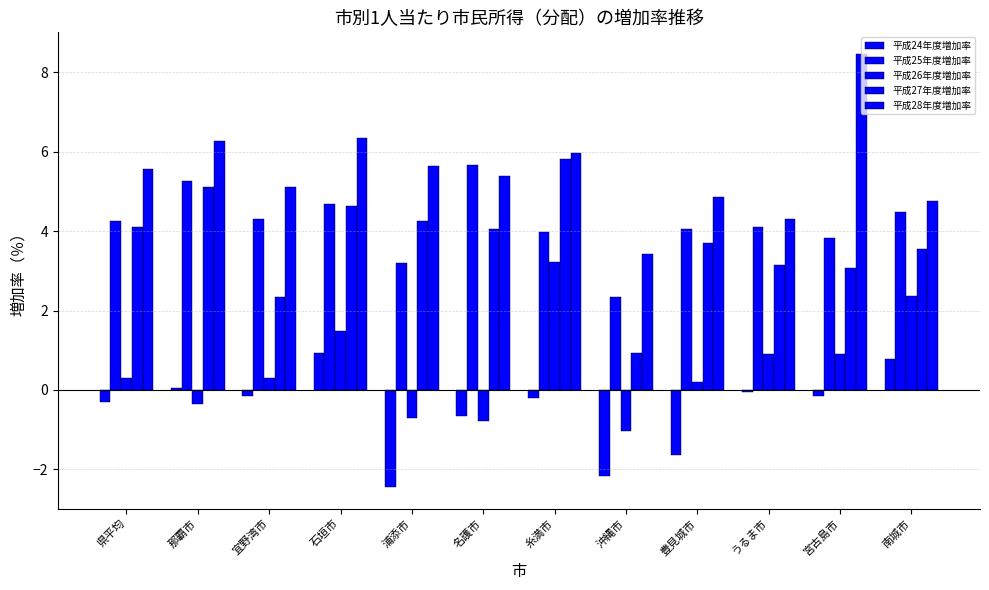

Are the bars horizontal?

No